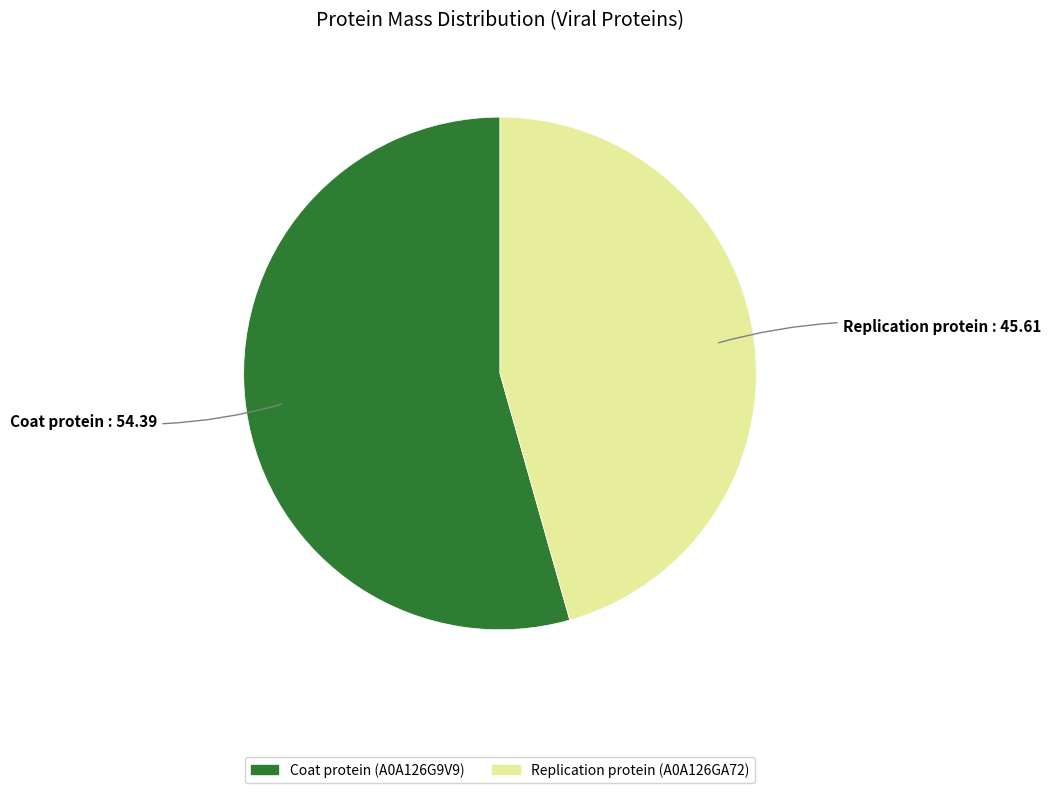

Rank the categories by value from highest to lowest.

Coat protein (A0A126G9V9), Replication protein (A0A126GA72)